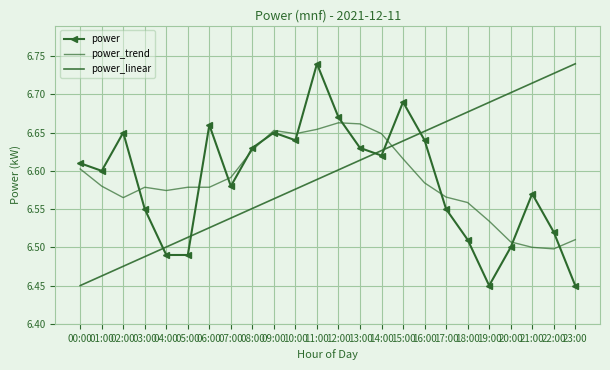

Is it true that power_linear equals 6.5 at 03:00?

True